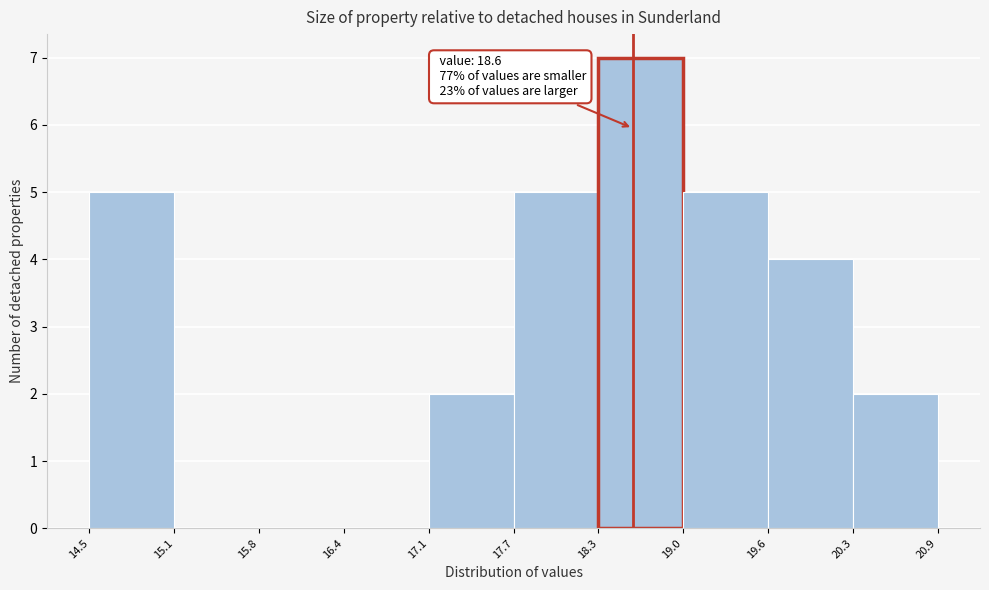

Over which range of the x-axis is the bar tallest?

18.3 to 19.0